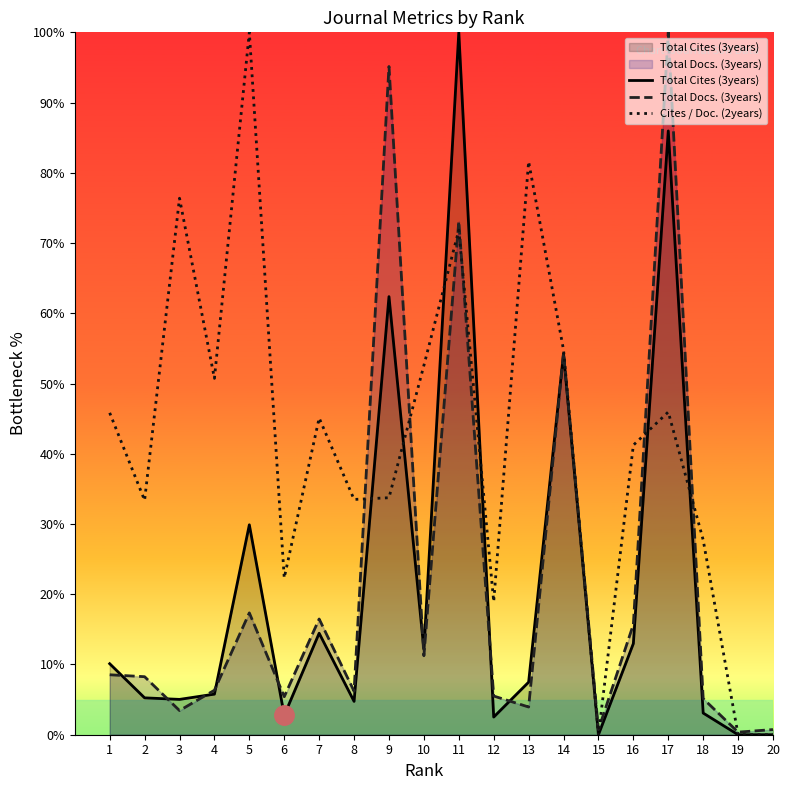

What is the maximum value for Total Cites (3years)?

100.0